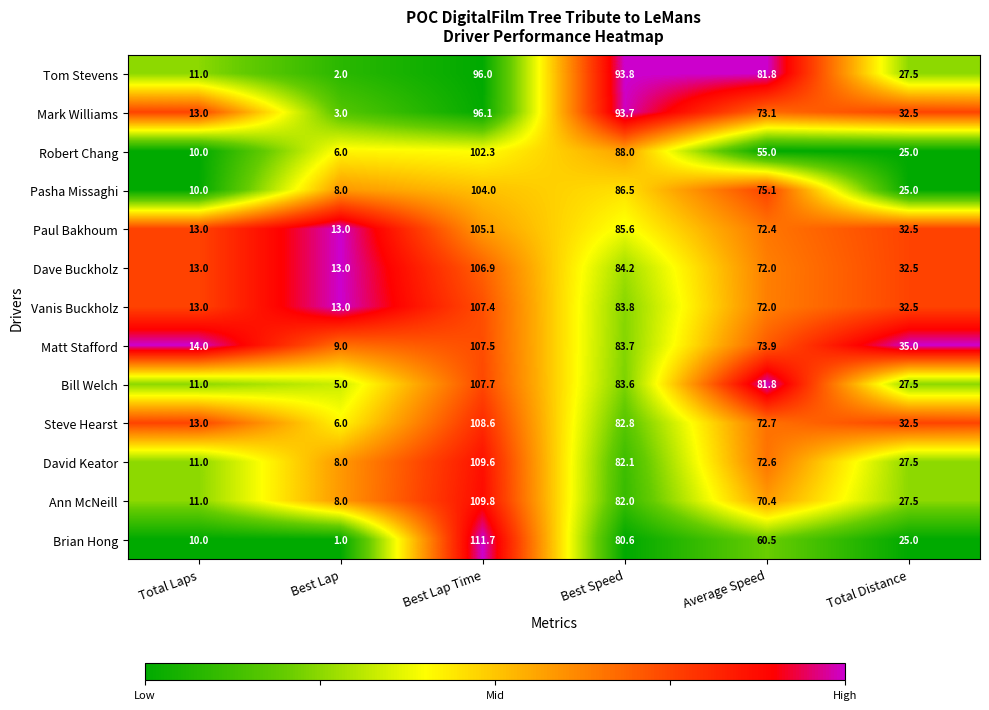

True or false: Bill Welch has a value of 1.4 at Best Lap.

False